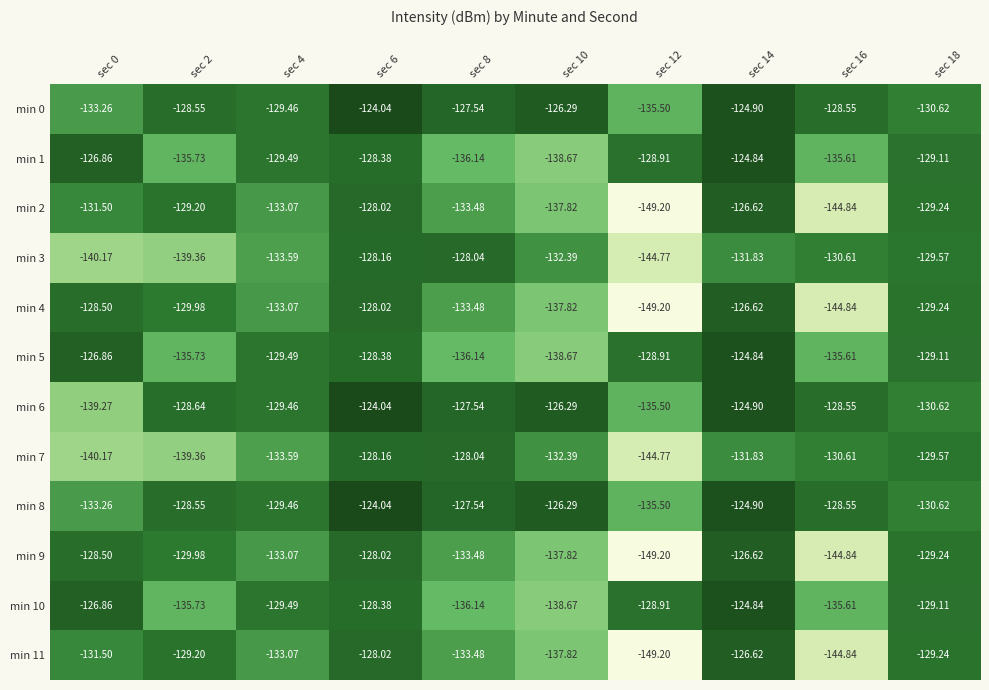

How many distinct data groups are displayed?

12